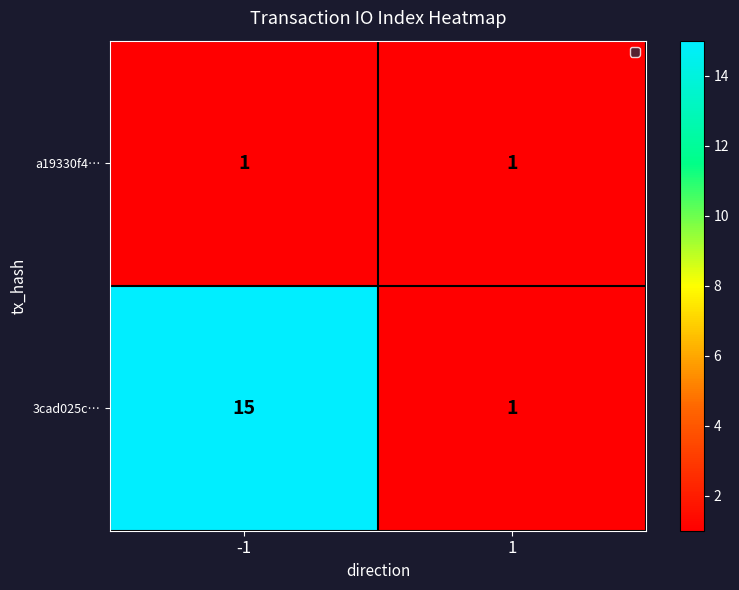

Which series changed the most between -1 and 1?

3cad025c…